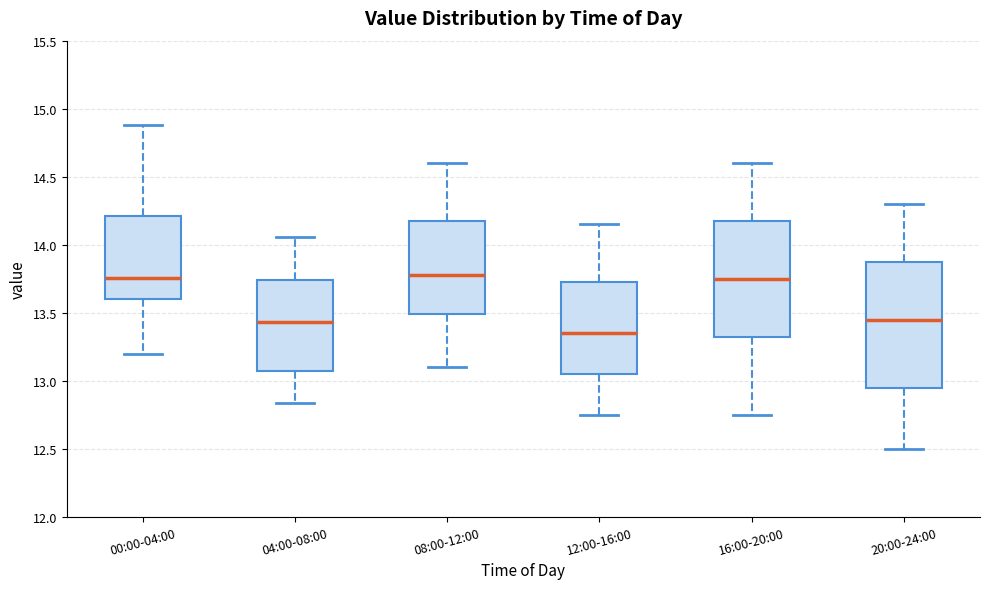

Reading left to right, transcribe this box plot: for each box, give where its median line is, the range the box spans, and where its two whiskers end, as read against the y-axis. The values are not printed on the chart, so give them approximately, as read against the axis.

00:00-04:00: median 13.75, box 13.60 to 14.20, whiskers 13.20 to 14.90
04:00-08:00: median 13.45, box 13.05 to 13.75, whiskers 12.85 to 14.05
08:00-12:00: median 13.80, box 13.50 to 14.20, whiskers 13.10 to 14.60
12:00-16:00: median 13.35, box 13.05 to 13.75, whiskers 12.75 to 14.15
16:00-20:00: median 13.75, box 13.35 to 14.20, whiskers 12.75 to 14.60
20:00-24:00: median 13.45, box 12.95 to 13.90, whiskers 12.50 to 14.30